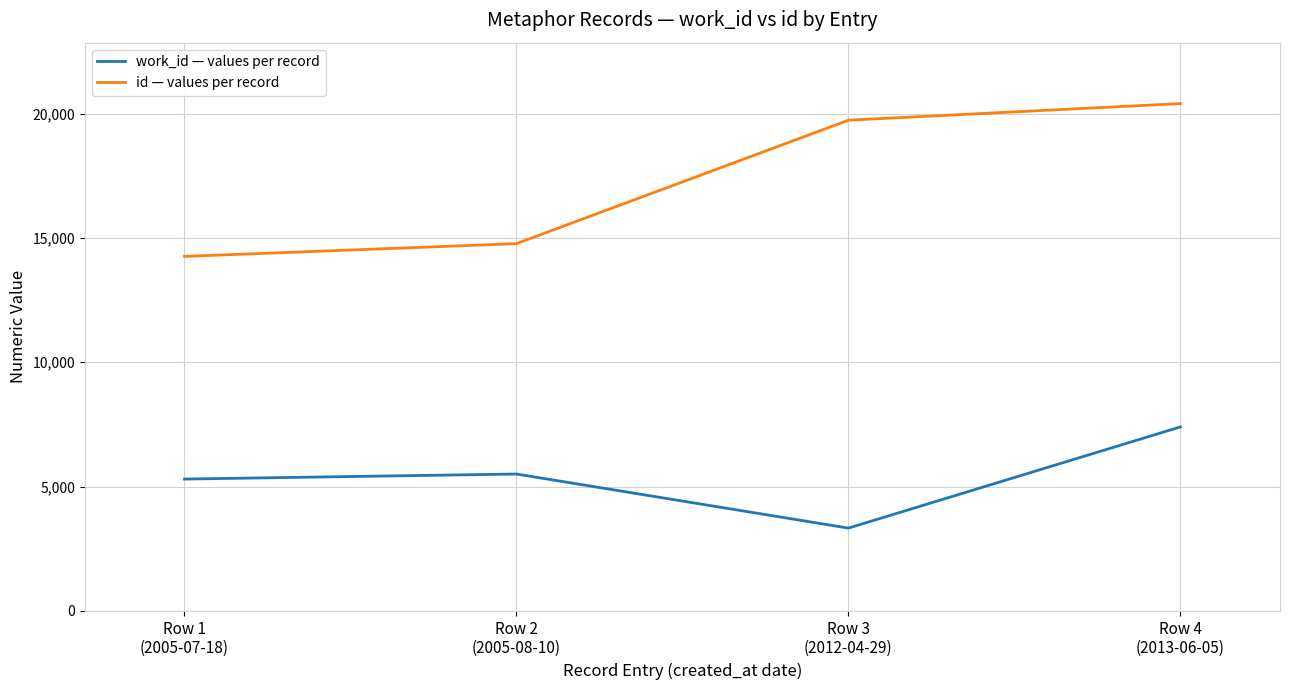

Read the work_id — values per record value at Row 4
(2013-06-05), to the nearest 50.

7400